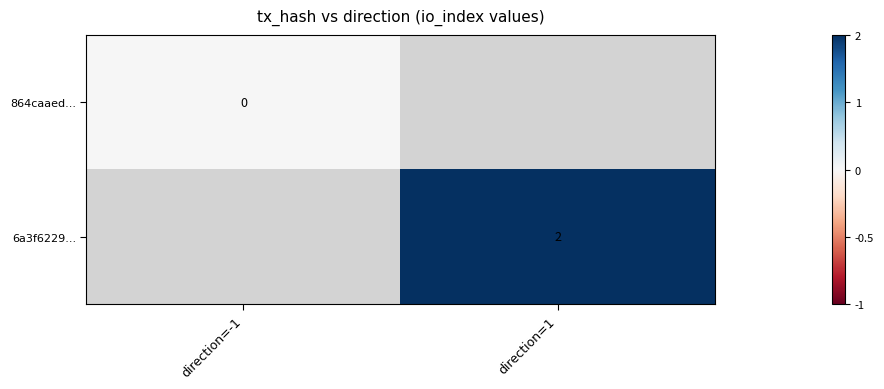

How many categories are shown in the chart?

2